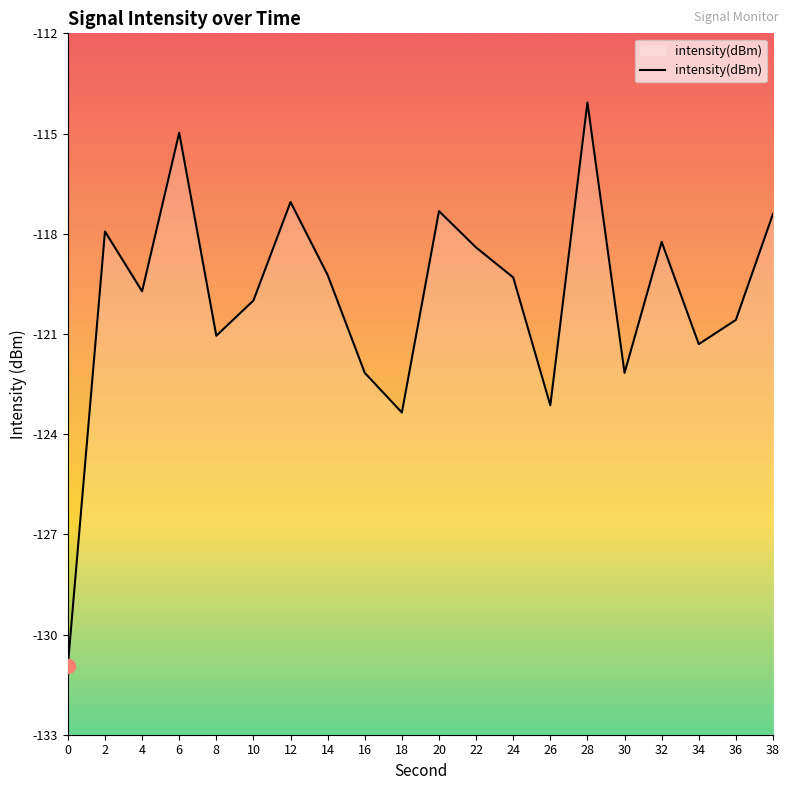

List the labels in order of value, largest first.

28, 6, 12, 20, 38, 2, 32, 22, 14, 24, 4, 10, 36, 8, 34, 16, 30, 26, 18, 0